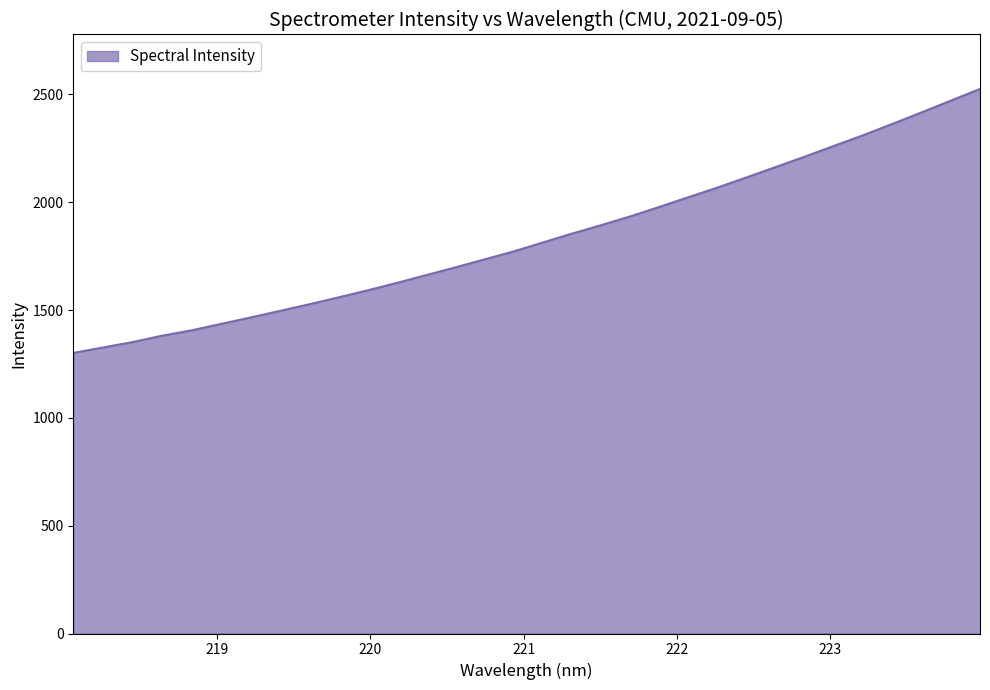

True or false: there are more than 0 points higher than both neighbors.

False